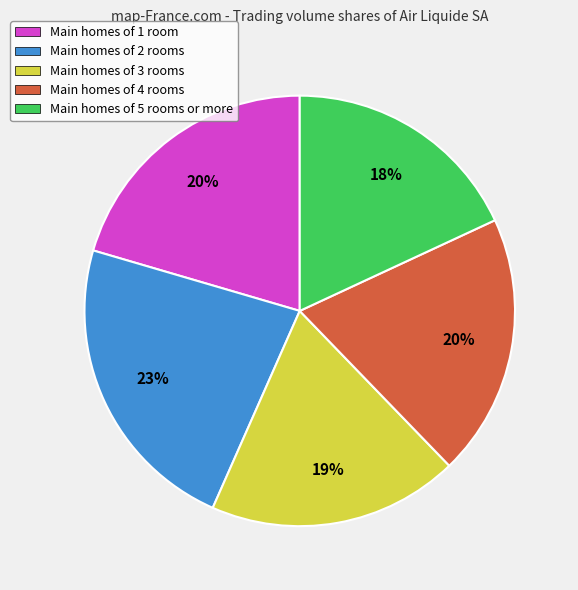

Which has a higher value, Main homes of 5 rooms or more or Main homes of 2 rooms?

Main homes of 2 rooms